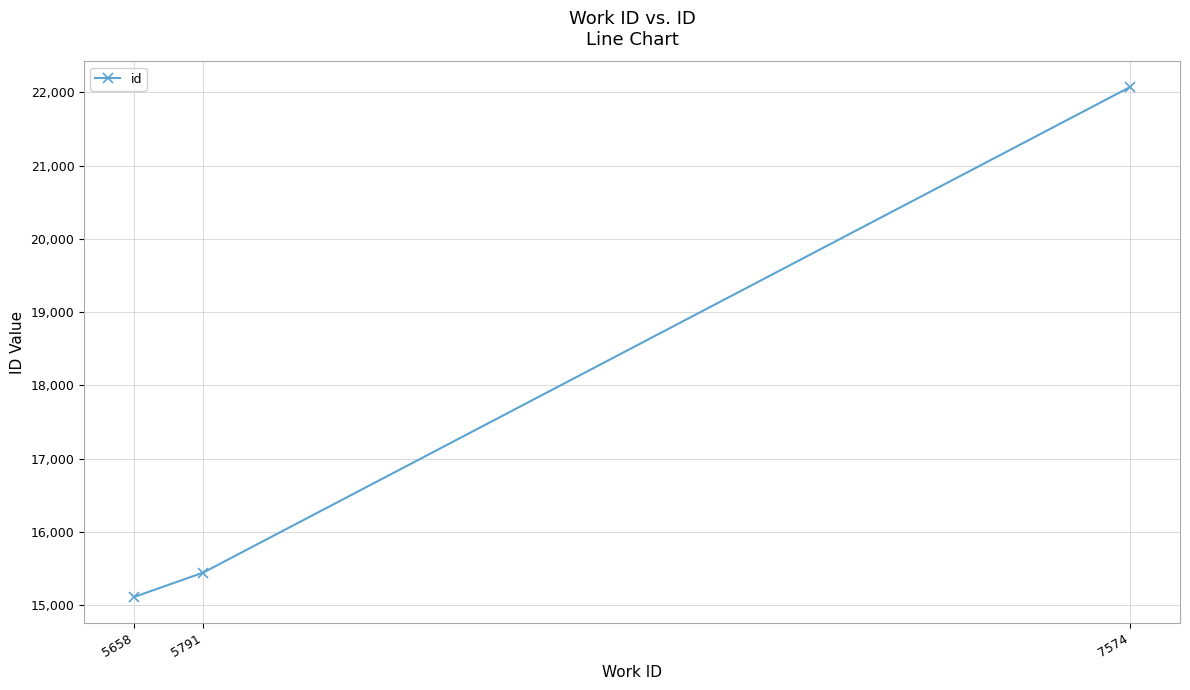

Reading right to left, transcribe all the data shown in this chart.

7574=22073	5791=15447	5658=15114